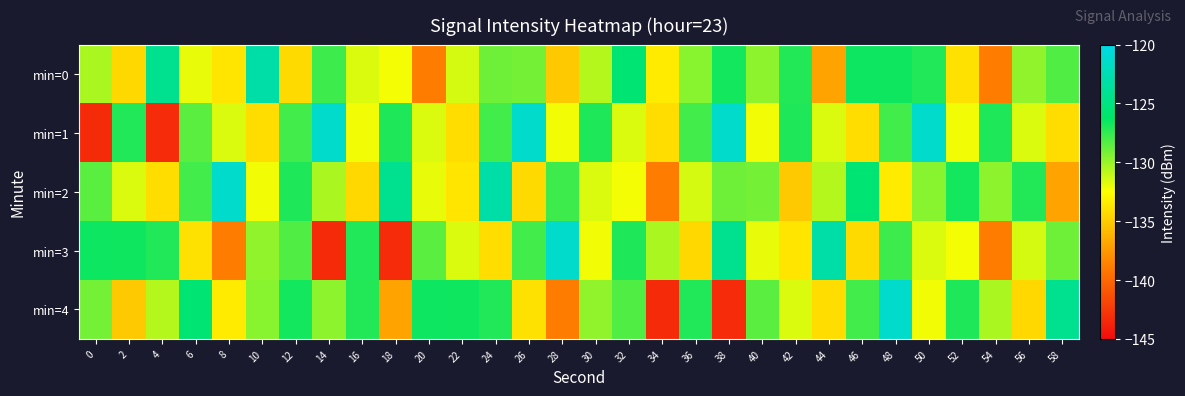

Count the number of data series in this chart.

5